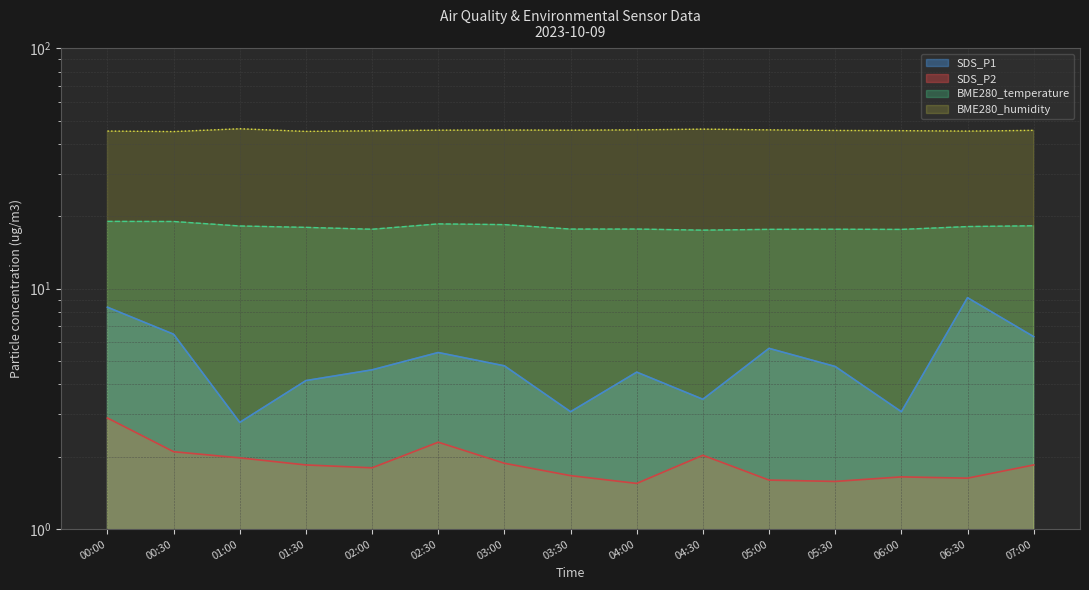

What is the difference between the second highest and second lowest values in the BME280_humidity series?

1.0